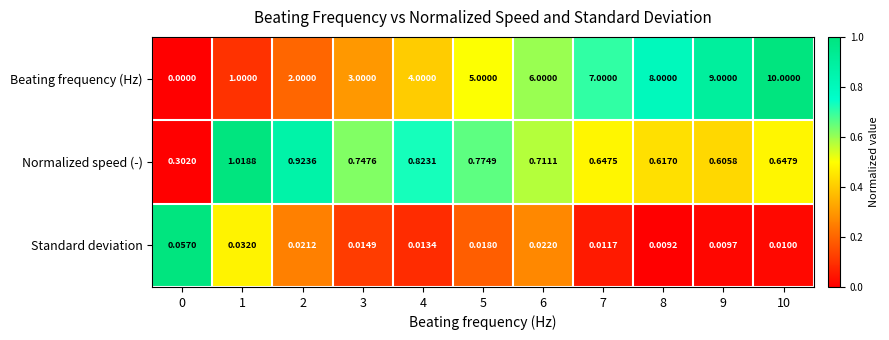

Which series has the widest spread of values?

Beating frequency (Hz)